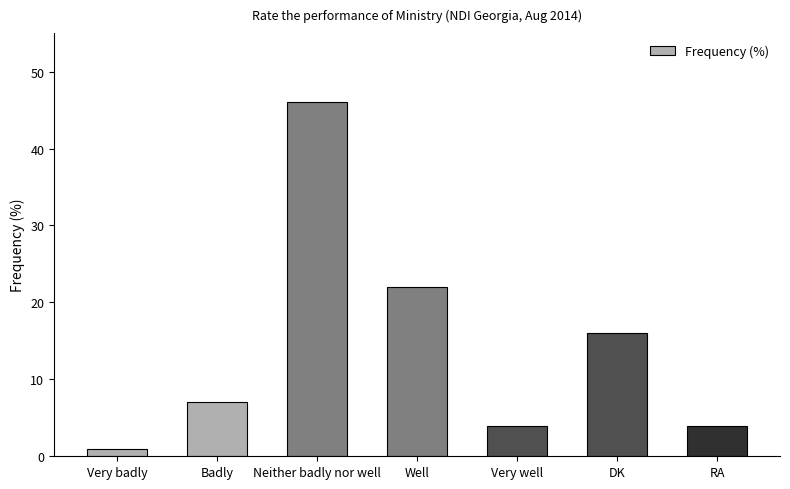

Reading right to left, transcribe all the data shown in this chart.

4	16	4	22	46	7	1